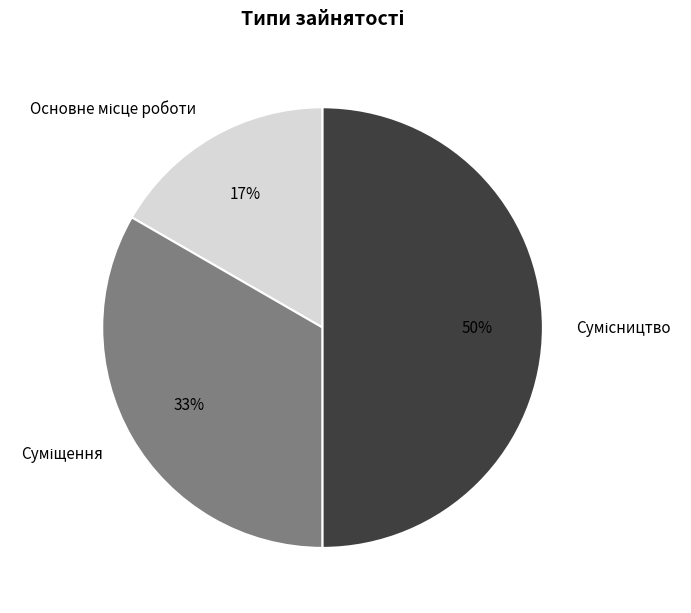

To the nearest percent, what is the difference between the largest and smallest slice percentages?

33%